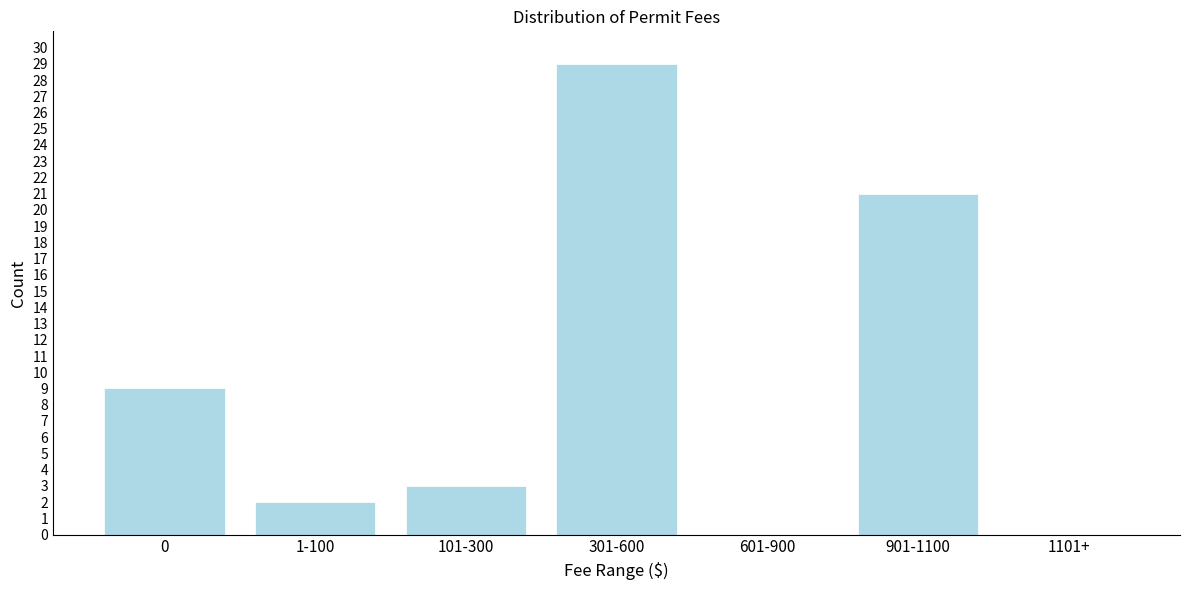

Reading left to right, list all the values displayed in this chart.

0=9	1-100=2	101-300=3	301-600=29	601-900=0	901-1100=21	1101+=0